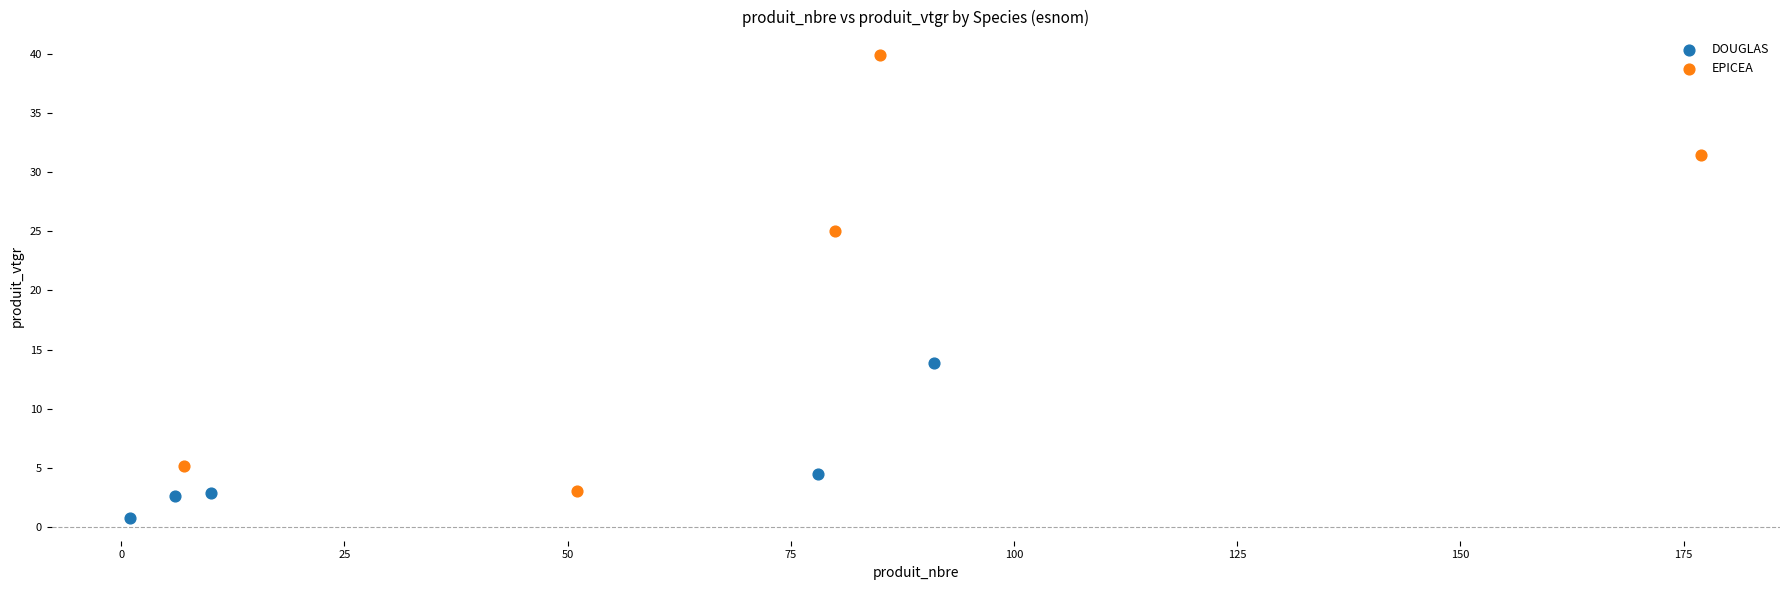

Which series contains the highest Y value?

EPICEA